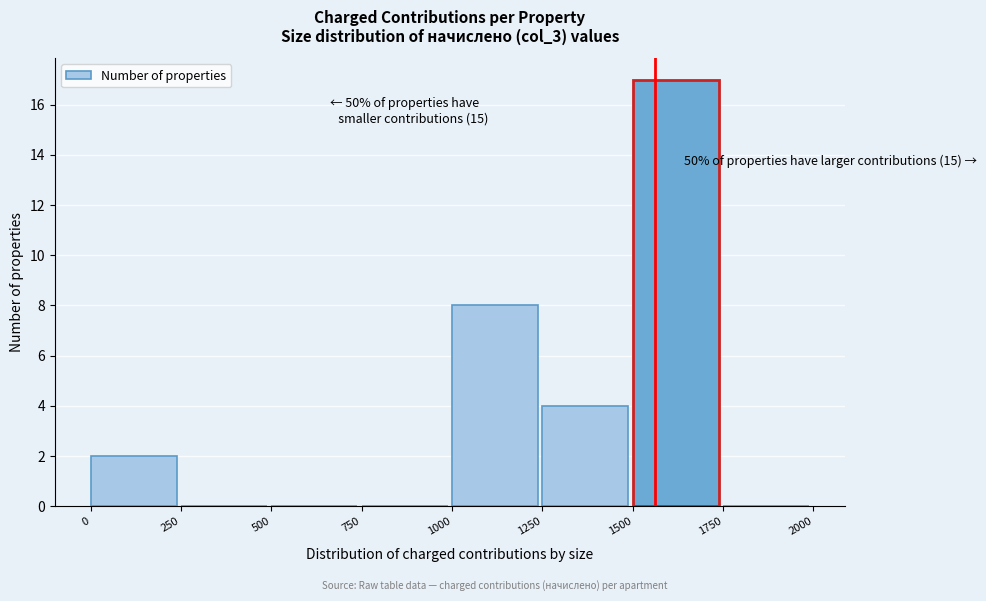

Over which range of the x-axis is the bar tallest?

1500 to 1750